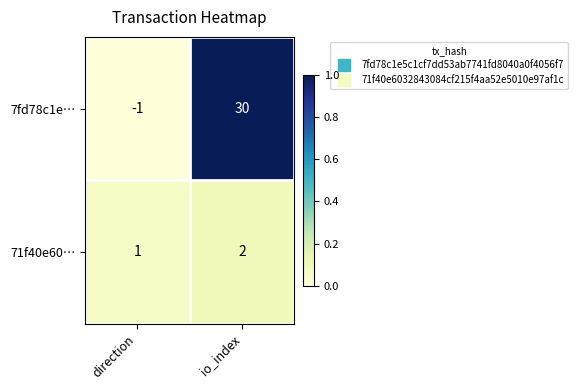

What is the total value across all series at io_index?

32